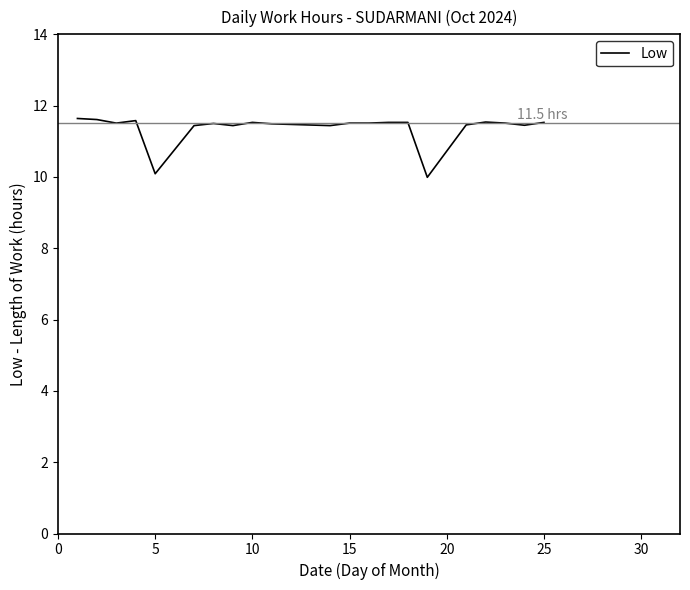

What is the greatest value displayed?

11.6